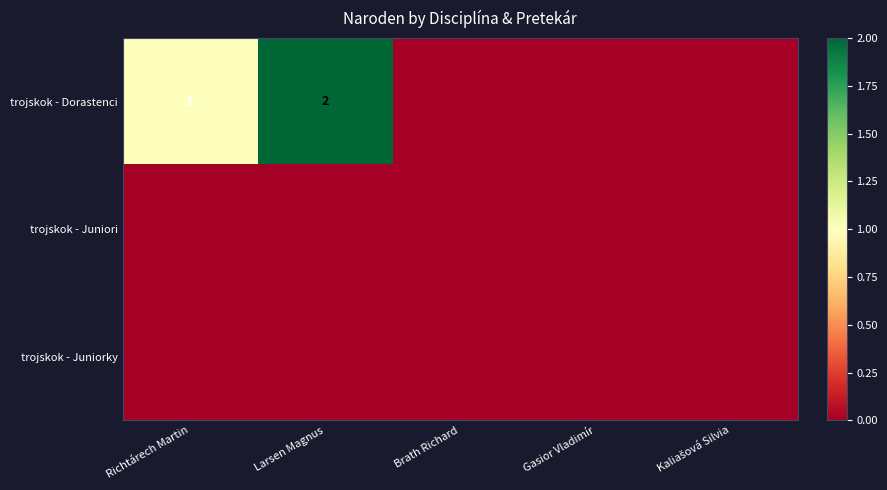

Rank the series by their maximum value, from lowest to highest.

trojskok - Juniori, trojskok - Juniorky, trojskok - Dorastenci